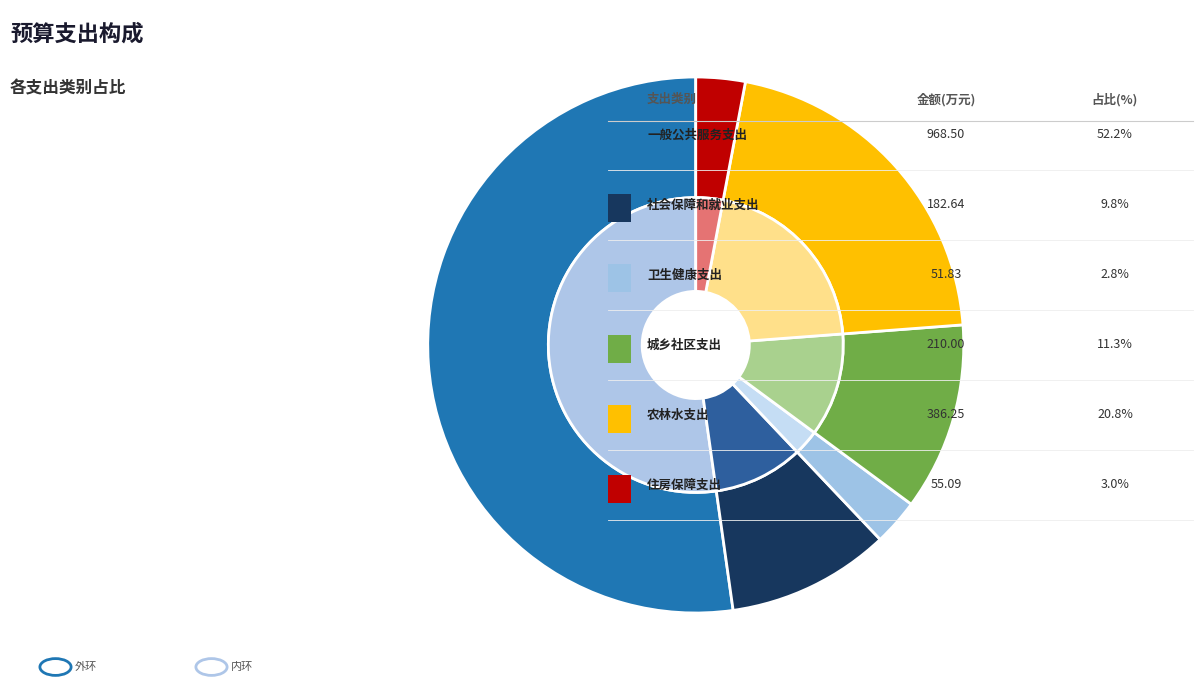

What is the smallest slice in the pie chart?

卫生健康支出